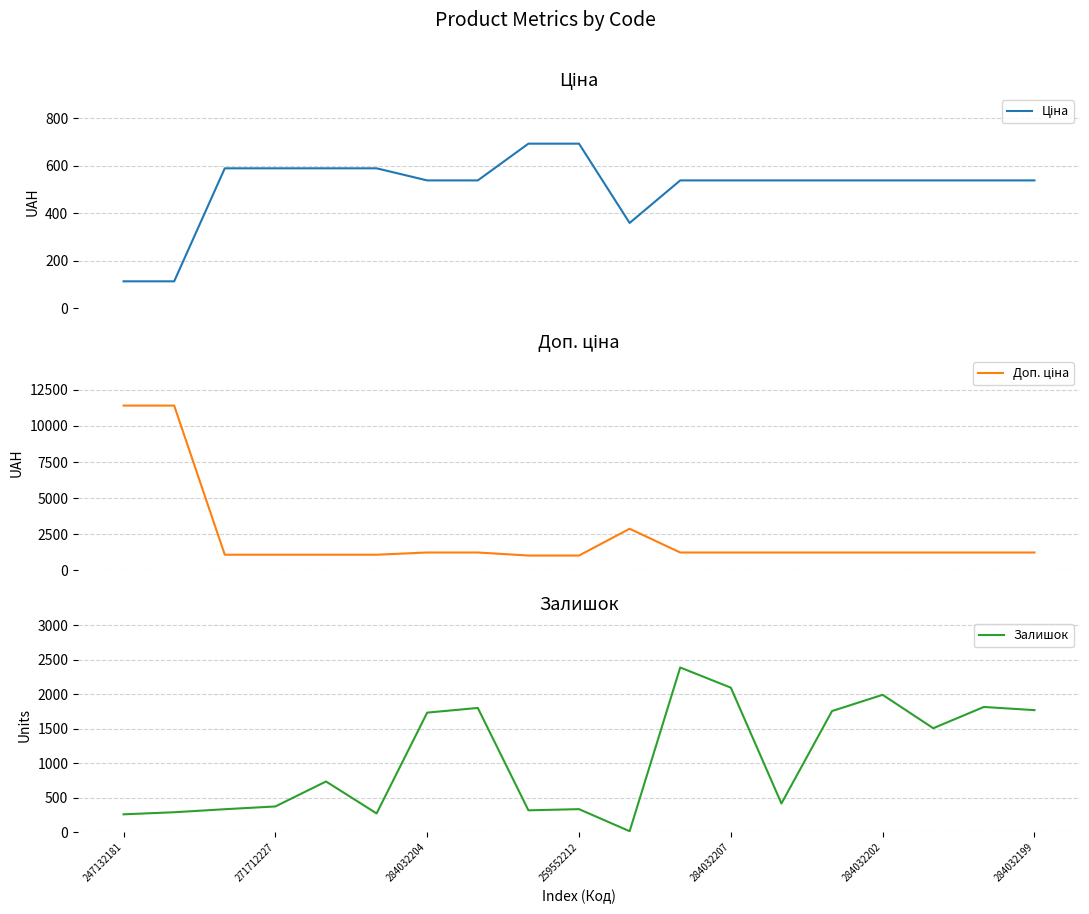

What is the difference between the maximum and minimum values in the Ціна series?

579.6